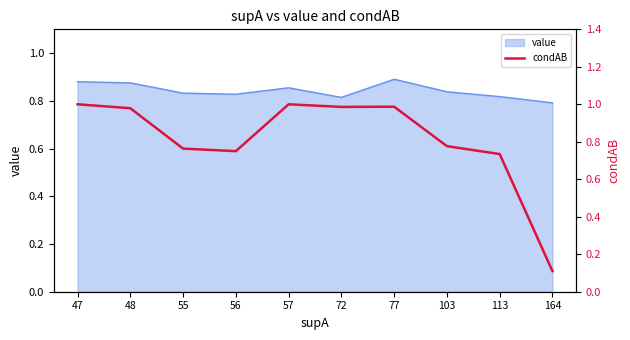

Does the chart display data point markers on the line(s)?

No